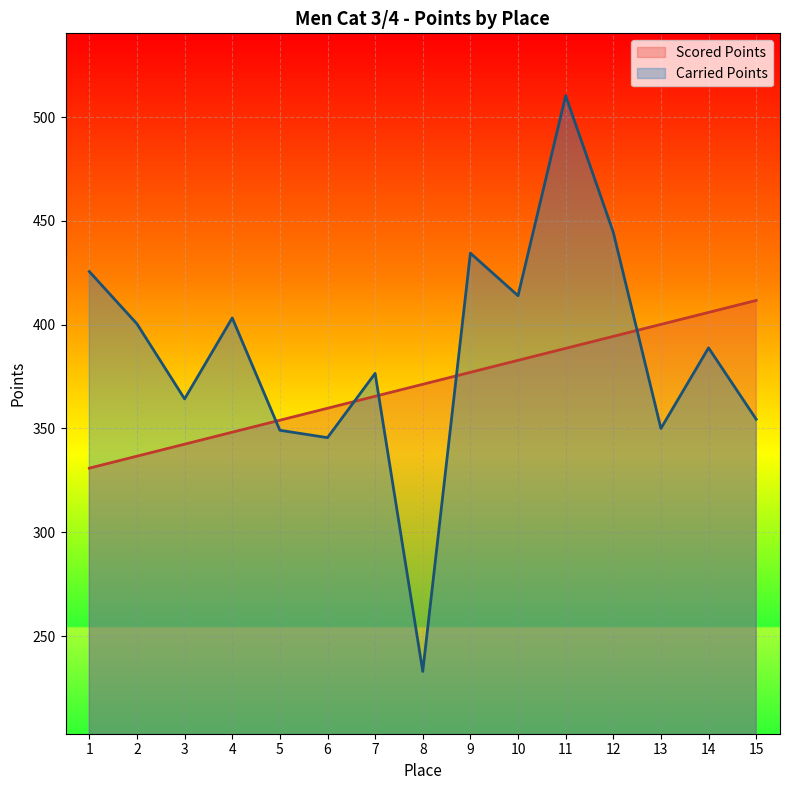

Reading right to left, what are all the values shown in this chart?

Scored Points: 15=411.7	14=405.9	13=400.1	12=394.4	11=388.6	10=382.8	9=377.0	8=371.3	7=365.5	6=359.7	5=354.0	4=348.2	3=342.4	2=336.7	1=330.9
Carried Points: 15=354.5	14=388.8	13=350.0	12=444.5	11=510.3	10=413.9	9=434.4	8=233.0	7=376.5	6=345.6	5=349.1	4=403.2	3=364.2	2=400.4	1=425.6